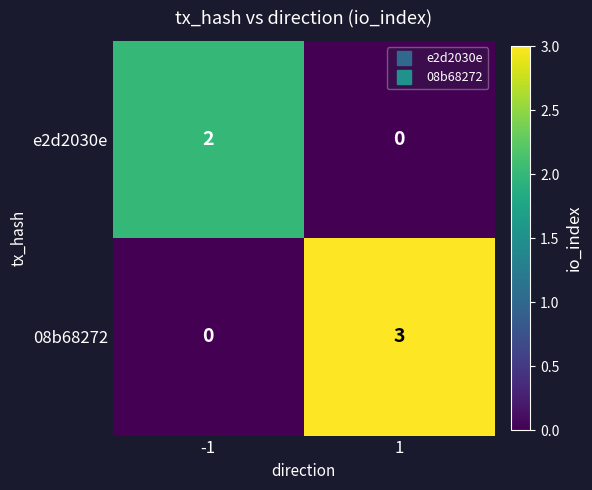

What is the difference between the 08b68272 values at 1 and -1?

3